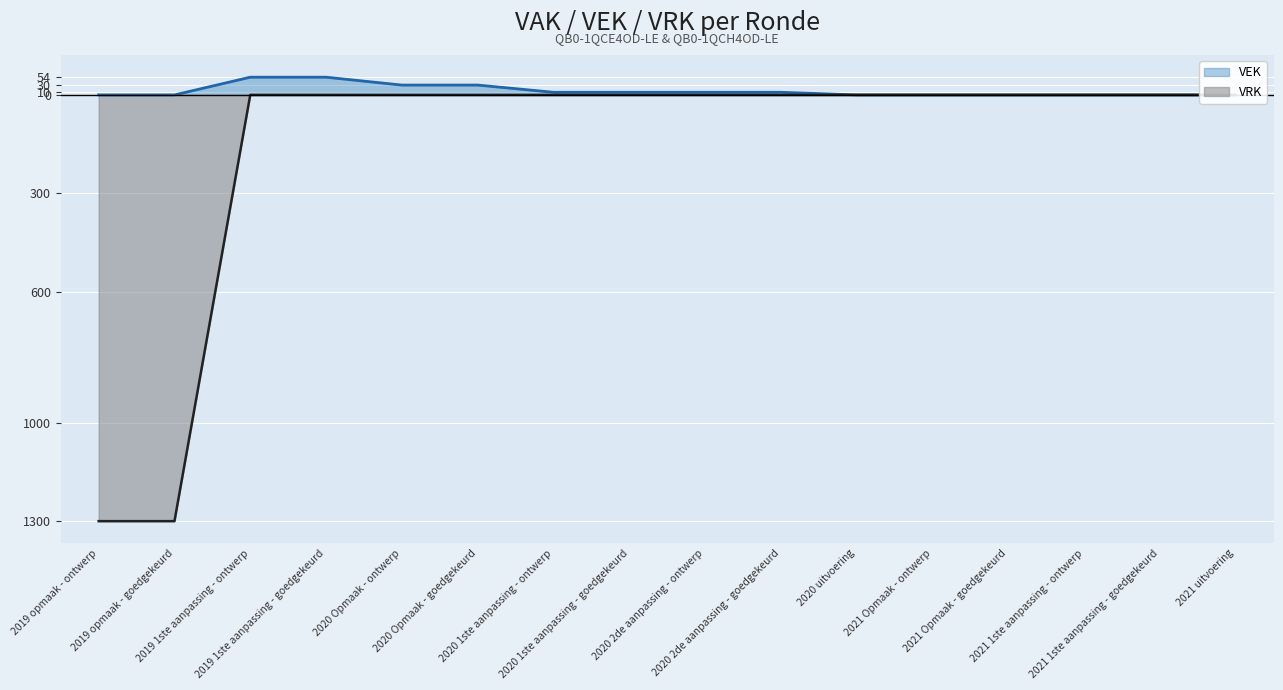

At which category is the sum across all series the highest?

2019 1ste aanpassing - ontwerp